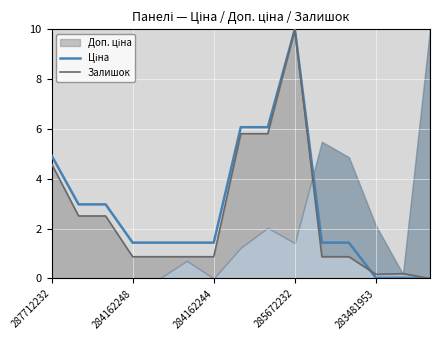

Where is Ціна nearest to the value 5?

287712232